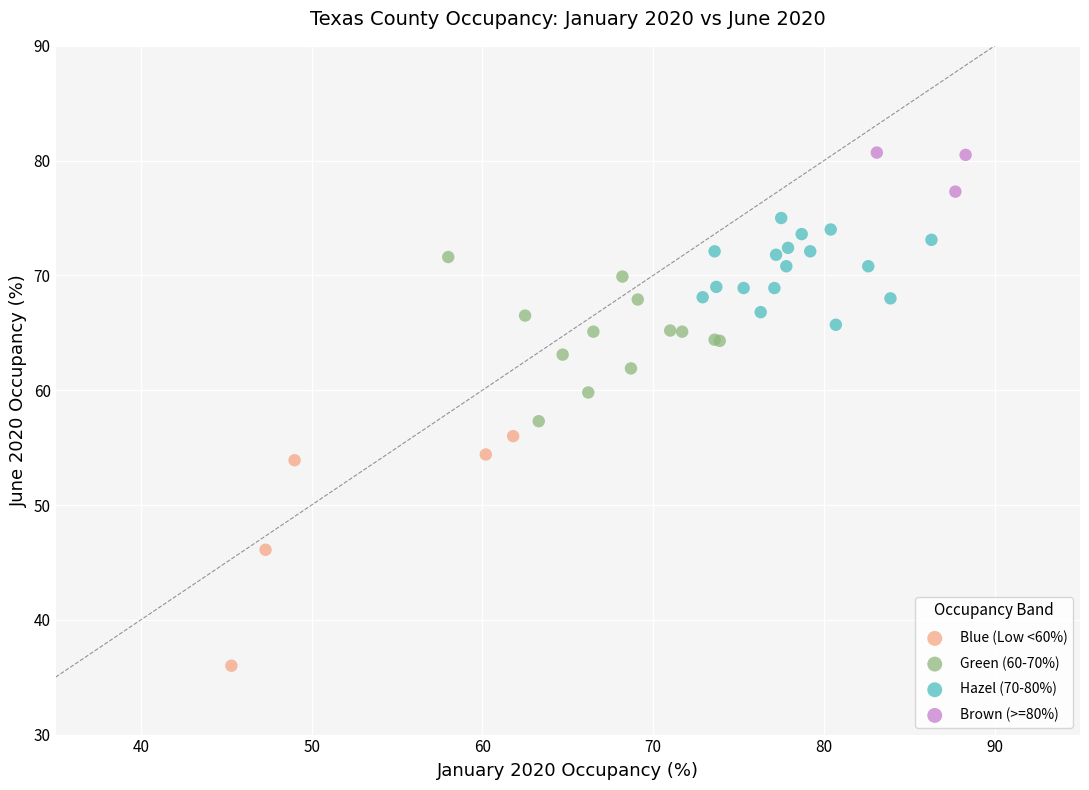

Which series contains the lowest Y value?

Blue (Low <60%)